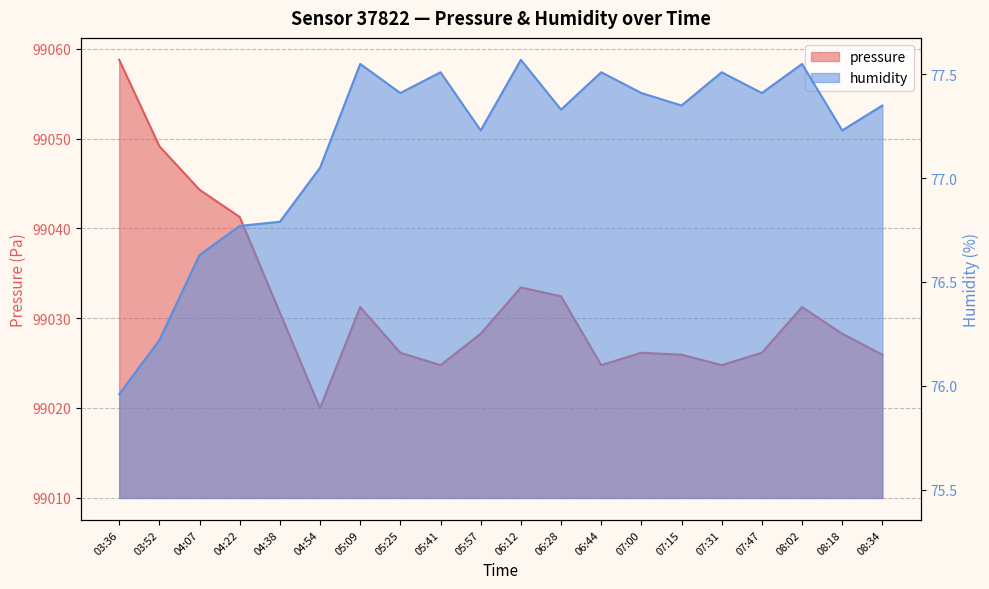

What is the average value of the humidity series?

77.2